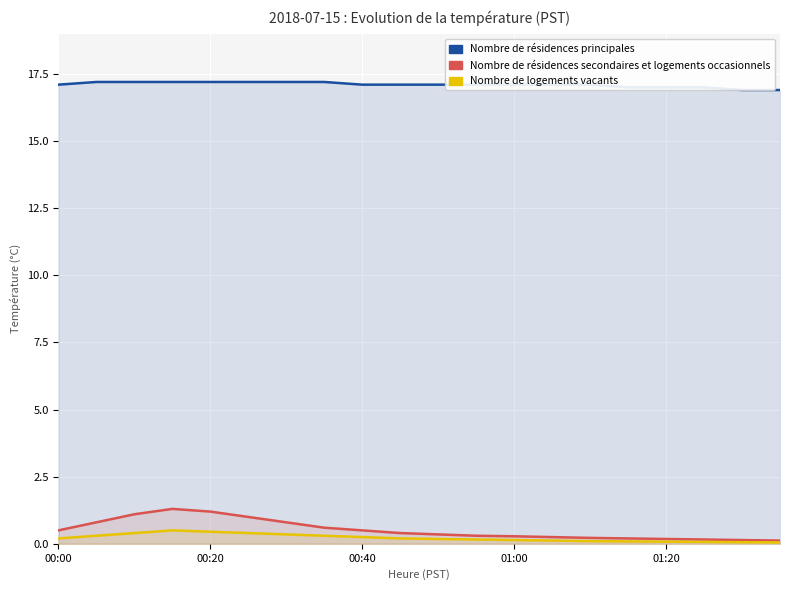

True or false: Nombre de résidences principales and Nombre de résidences secondaires et logements occasionnels intersect in this chart.

False